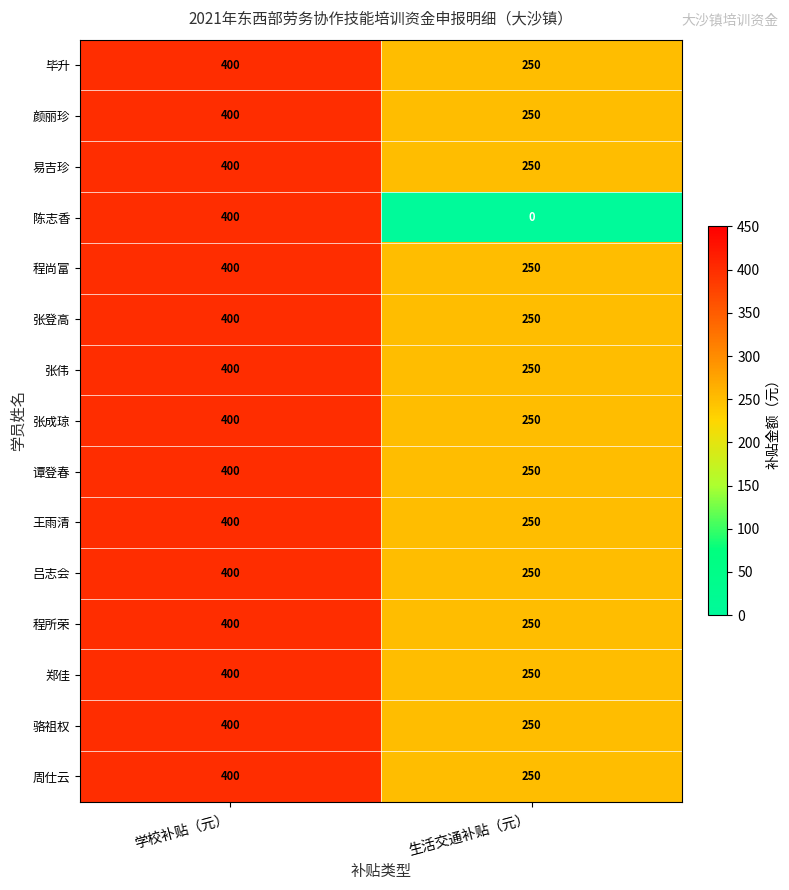

Which series has the largest range (max minus min)?

陈志香